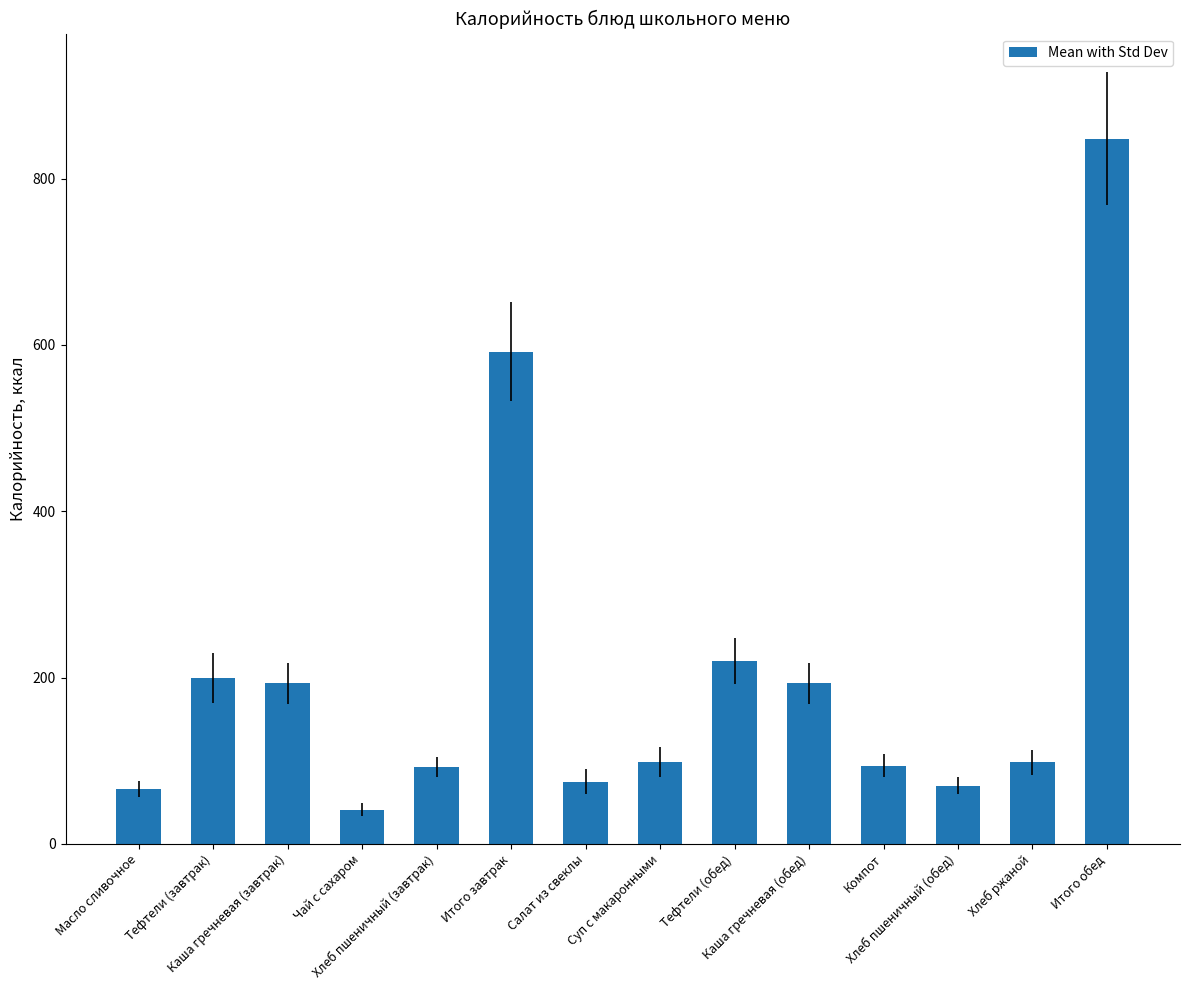

What is the approximate value at Чай с сахаром?

41